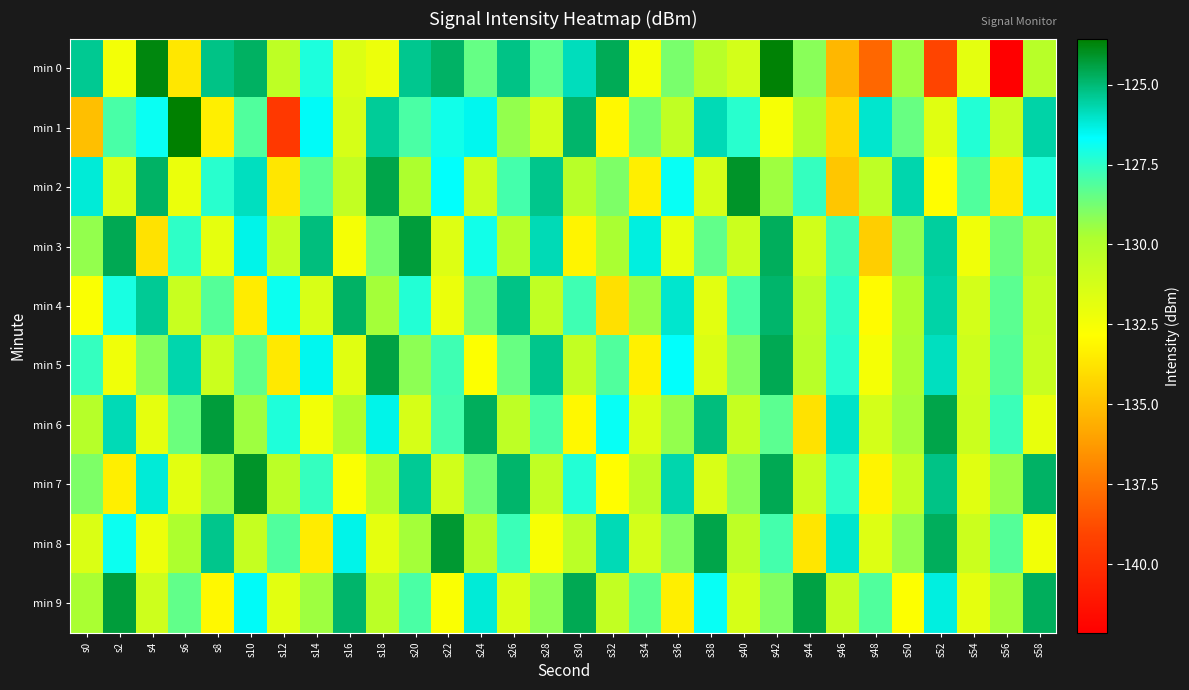

Which series changed the most between s0 and s18?

min 1